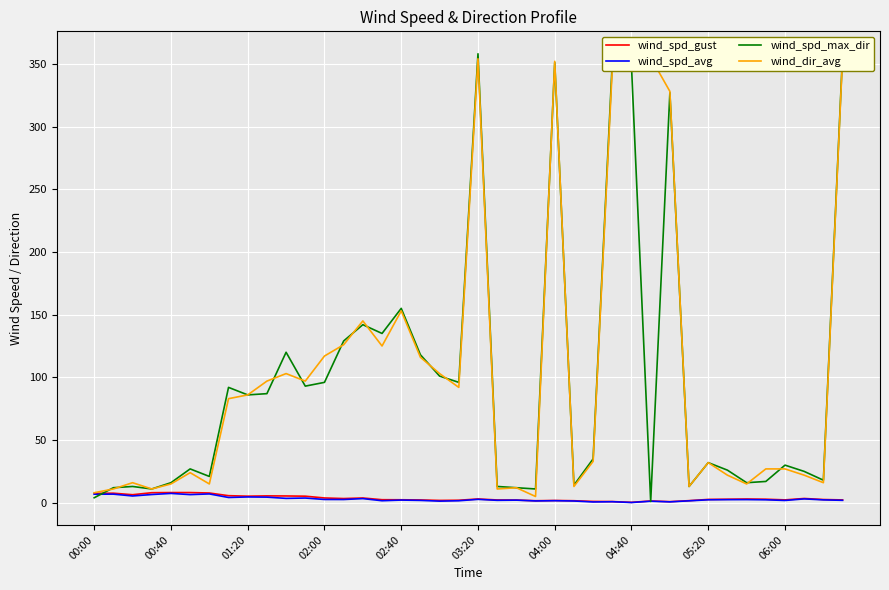

What is the maximum value for wind_spd_gust?

8.1